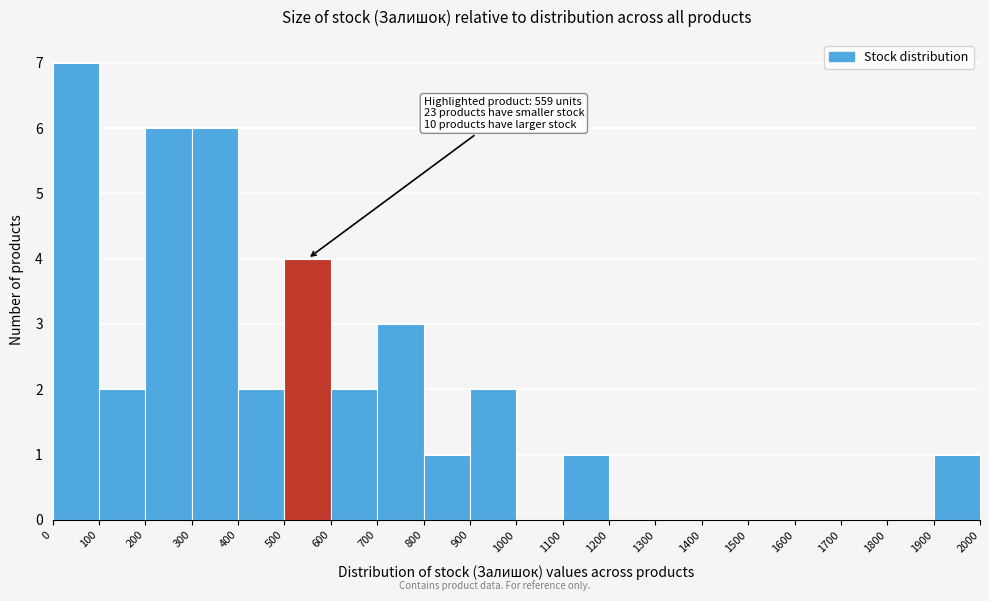

Over which range of the x-axis is the bar tallest?

0 to 100